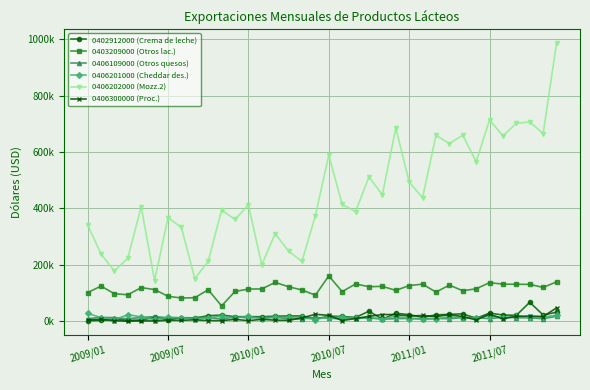

What is the difference between the maximum and minimum values in the 0402912000 (Crema de leche) series?

65162.3